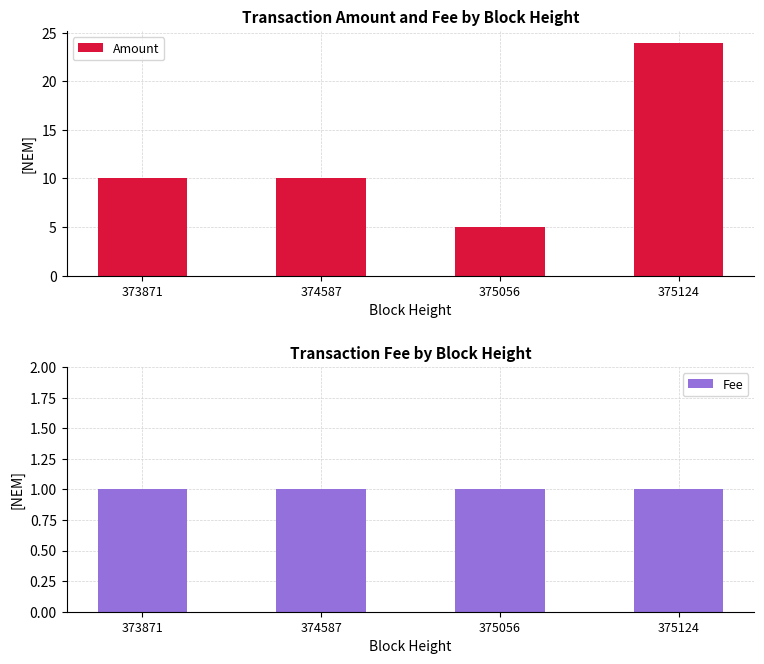

Which series changed the most between 374587 and 375124?

Amount